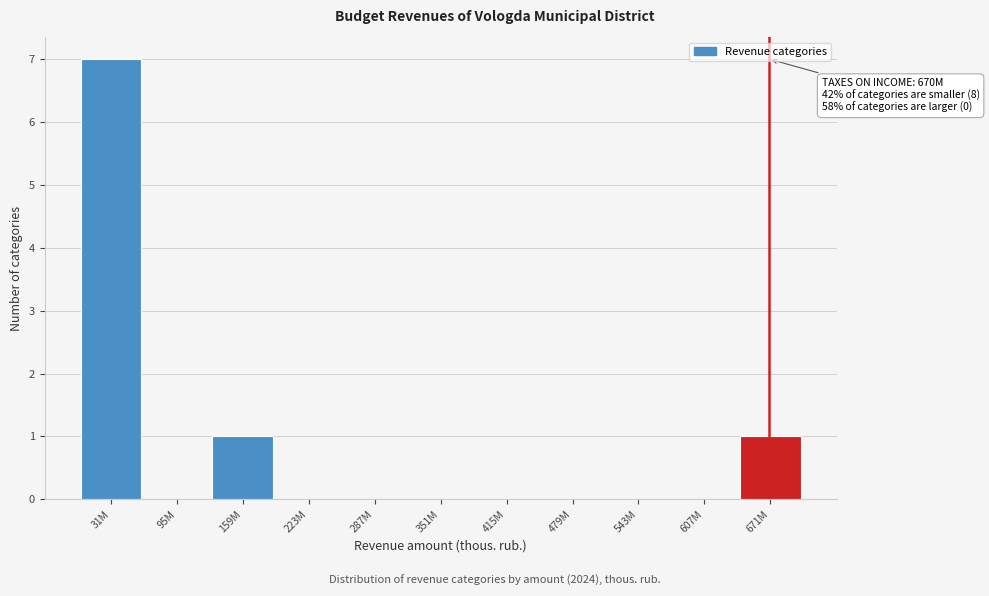

Reading left to right, what are all the values shown in this chart?

31M=7	95M=0	159M=1	223M=0	287M=0	351M=0	415M=0	479M=0	543M=0	607M=0	671M=1